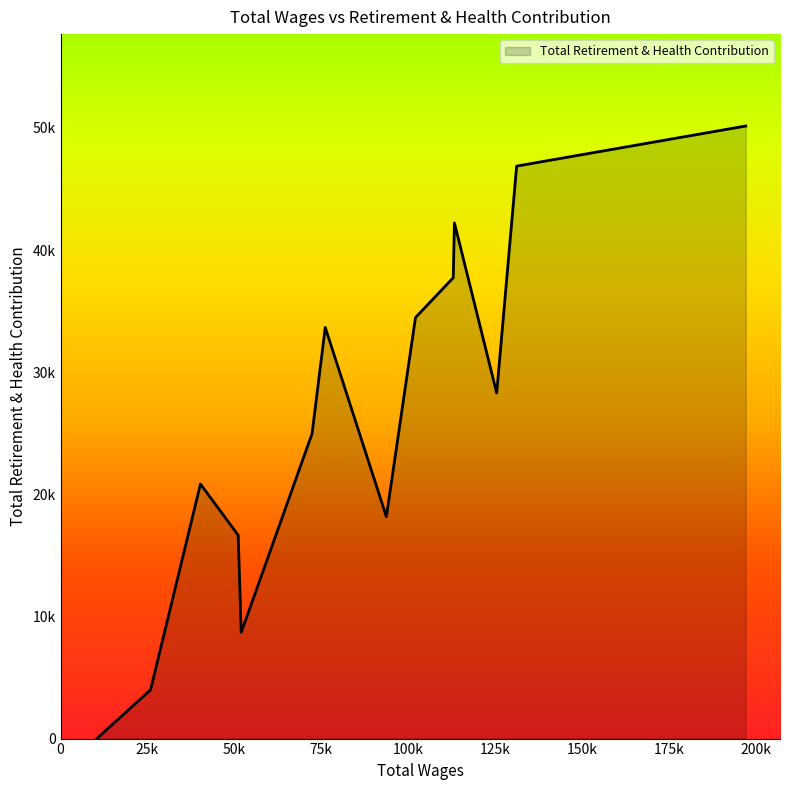

Is this an area chart (filled region under the line)?

Yes